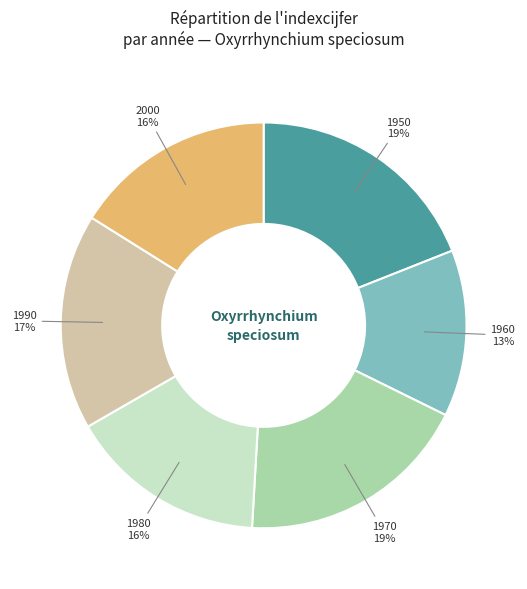

To the nearest percent, what is the difference between the largest and smallest slice percentages?

6%